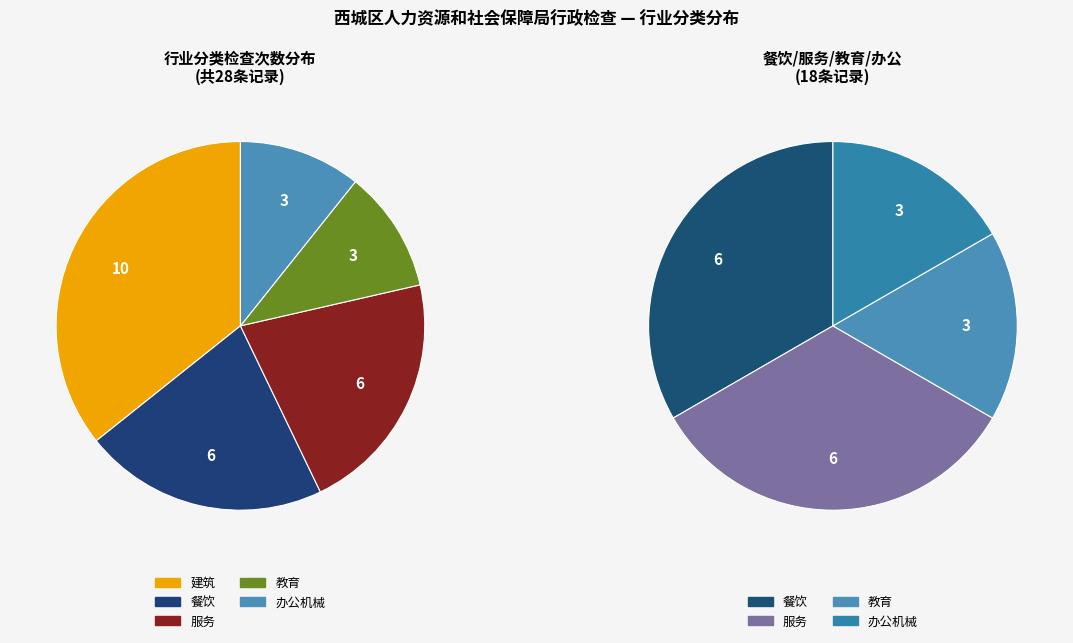

Is 餐饮 the majority of the pie?

No